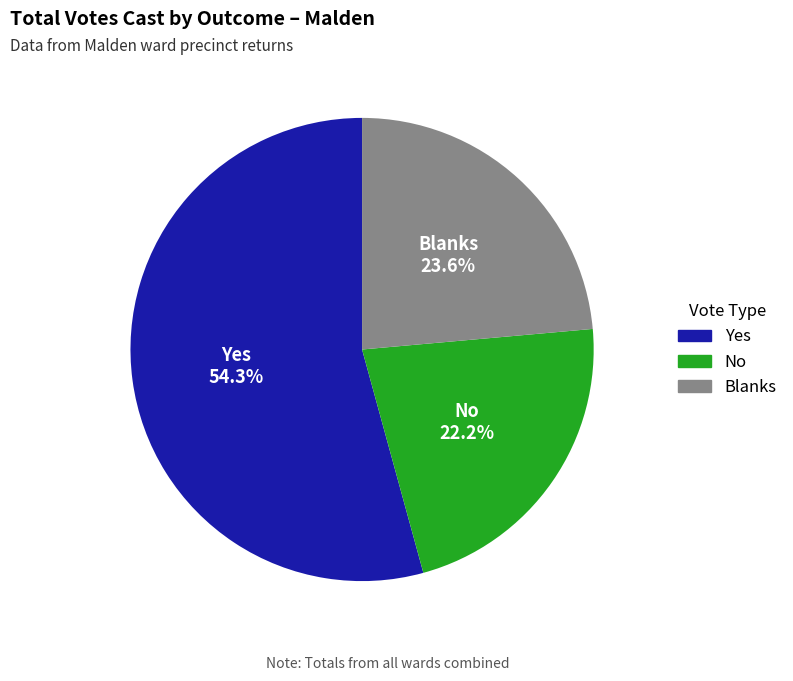

To the nearest percent, what portion does No represent?

22%